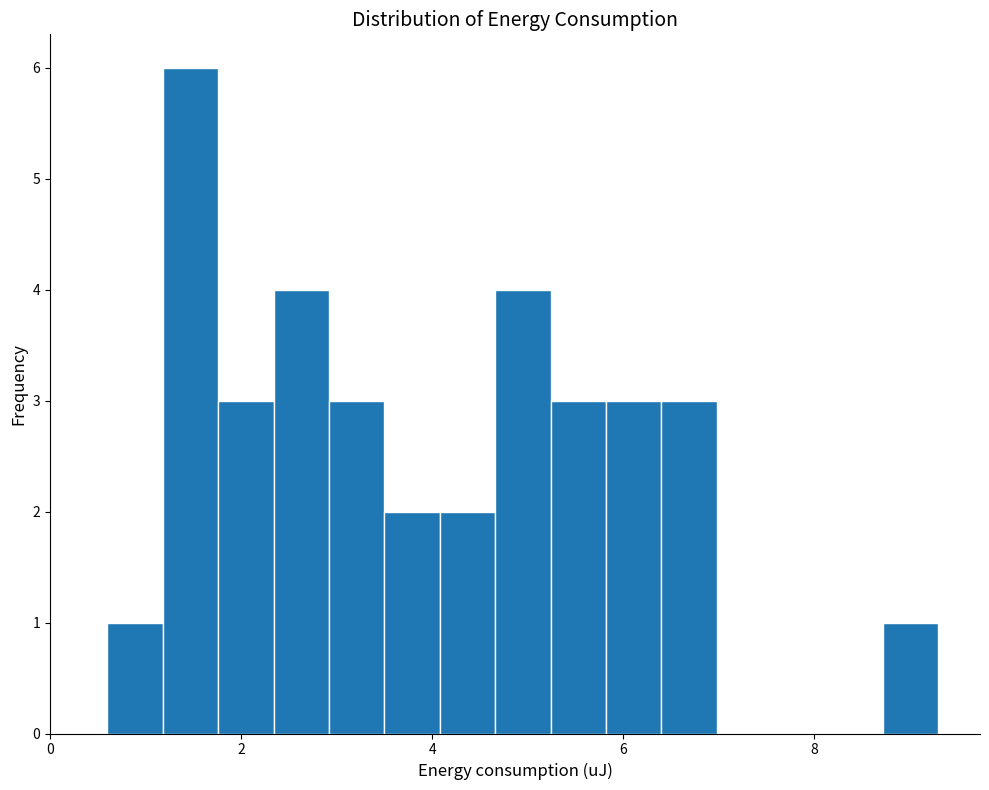

Read against the x-axis, roughly where is the centre of the tallest bar?

1.4